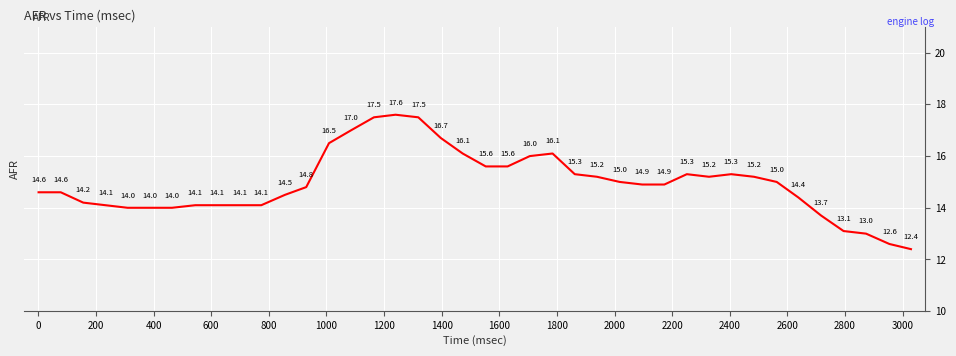

What is the minimum value shown in the chart?

12.4